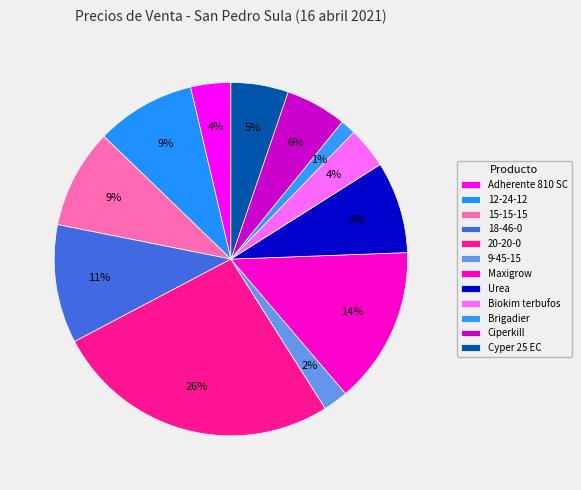

Count the number of slices in the pie.

12